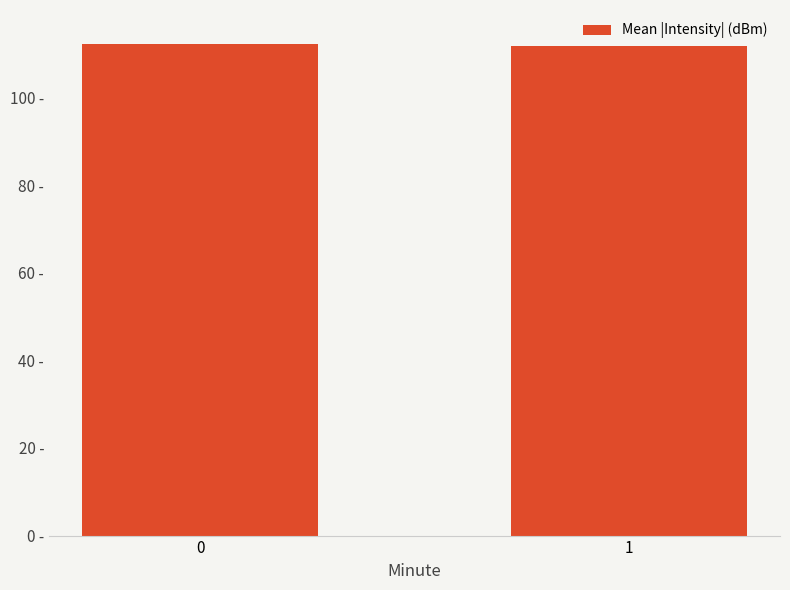

Are the bars horizontal?

No